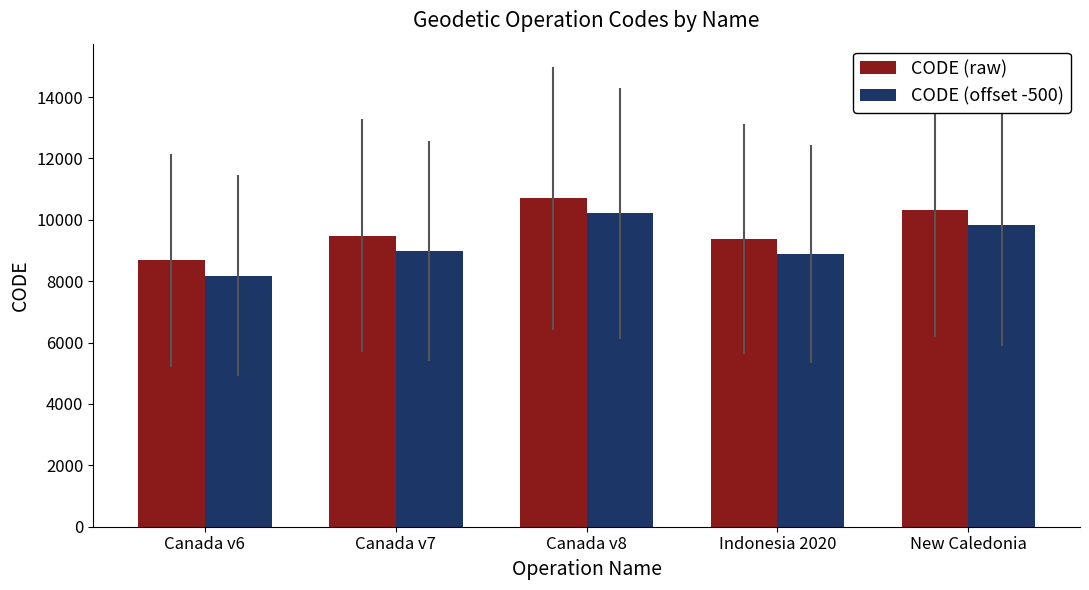

The value of CODE (offset -500) at Indonesia 2020 is 8875. True or false?

True